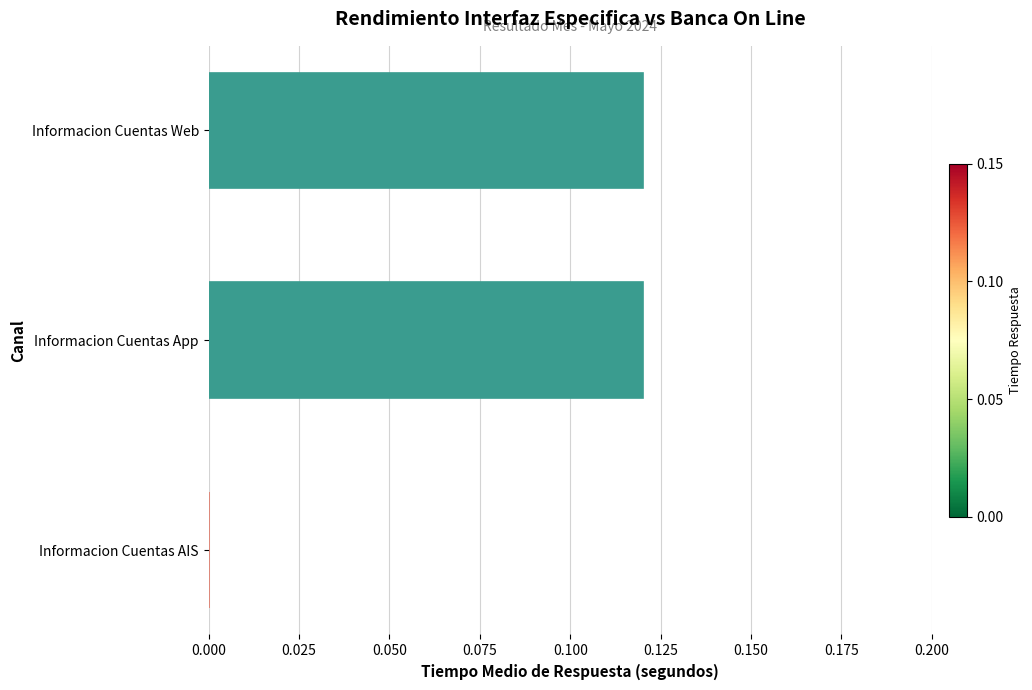

Between Informacion Cuentas App and Informacion Cuentas AIS, which is larger?

Informacion Cuentas App